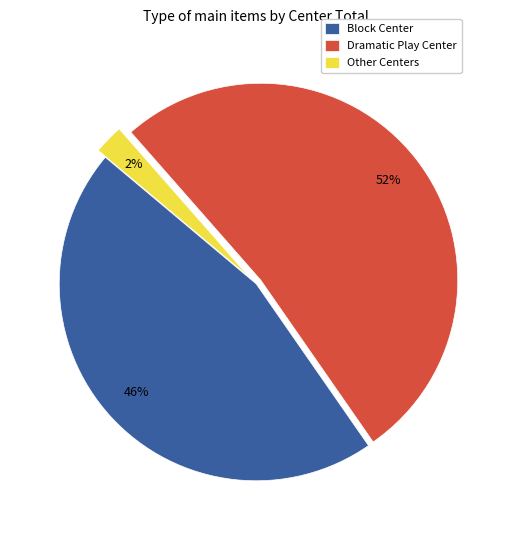

Between Other Centers and Block Center, which is larger?

Block Center